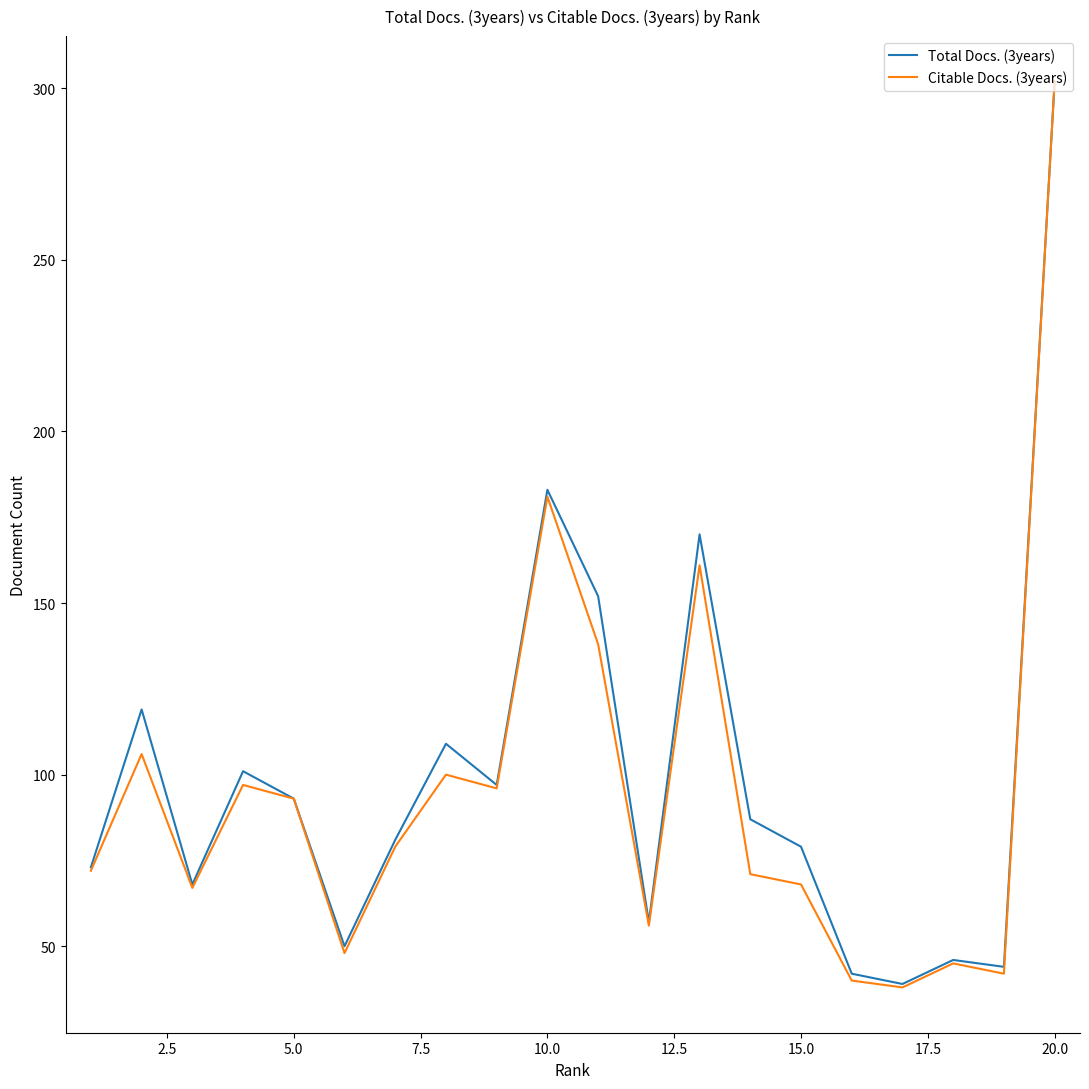

What is the maximum value for Citable Docs. (3years)?

302